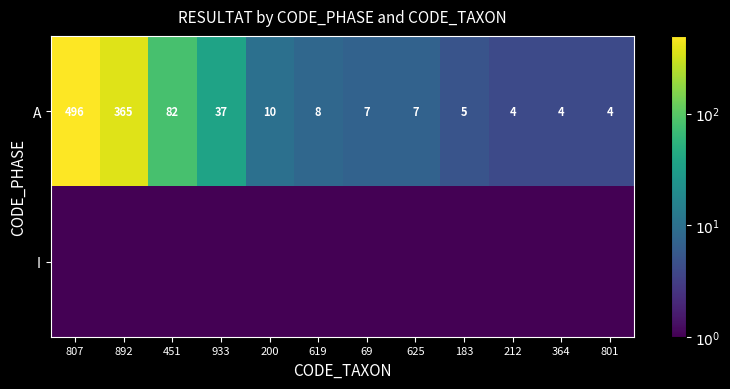

What is the difference between the A values at 364 and 451?

78.0